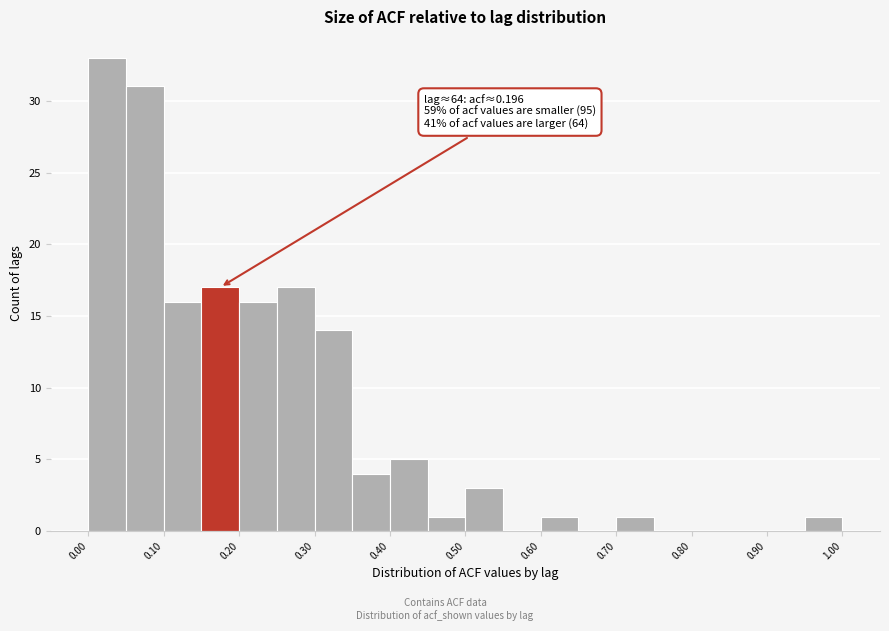

Which range on the x-axis has the tallest bar?

0.00 to 0.05